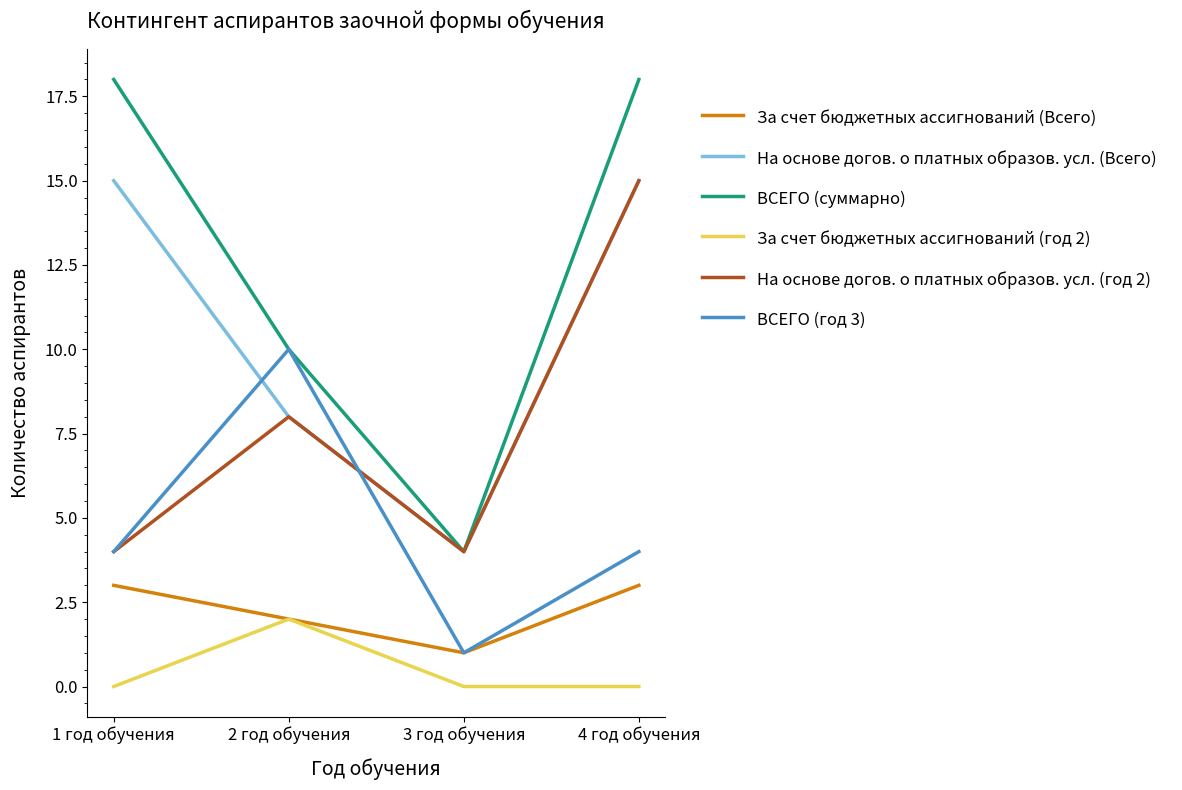

What is the highest value of the За счет бюджетных ассигнований (Всего) series?

3